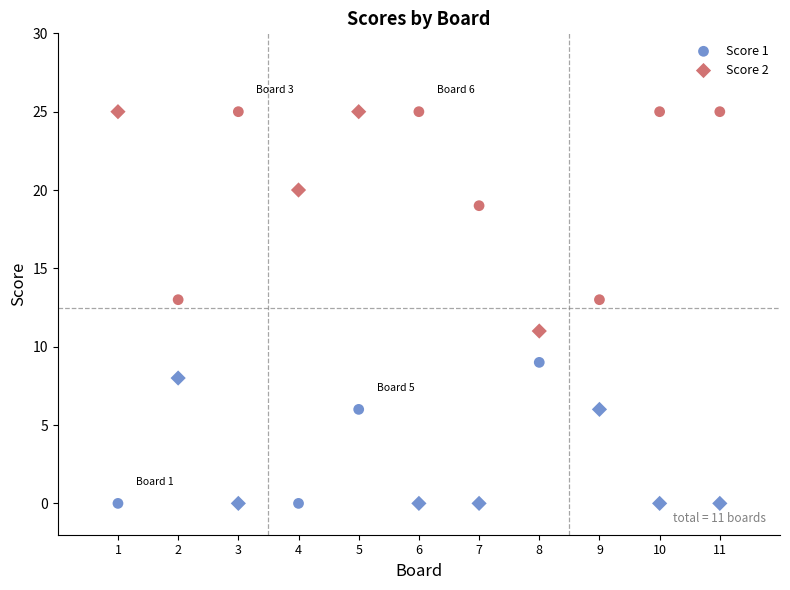

What is the X range (max minus min) for the scatter plot?

10